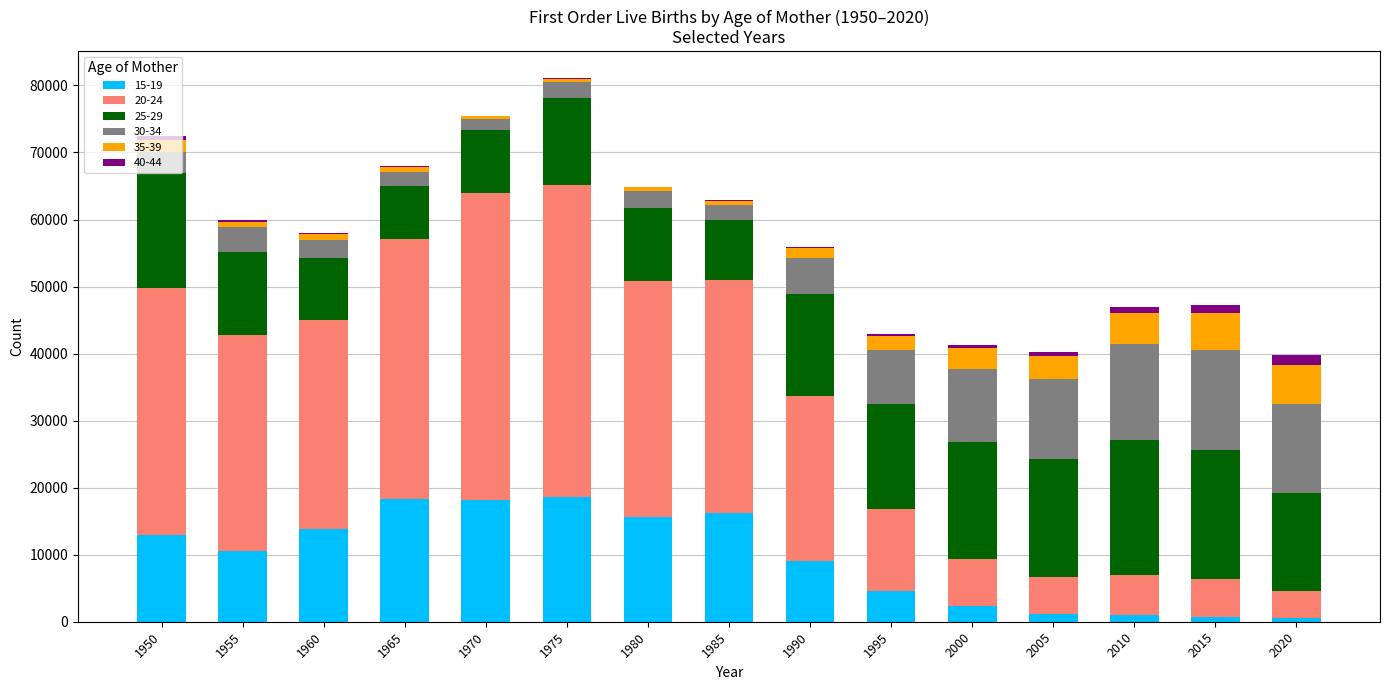

Is it true that 15-19 equals 972 at 2010?

True